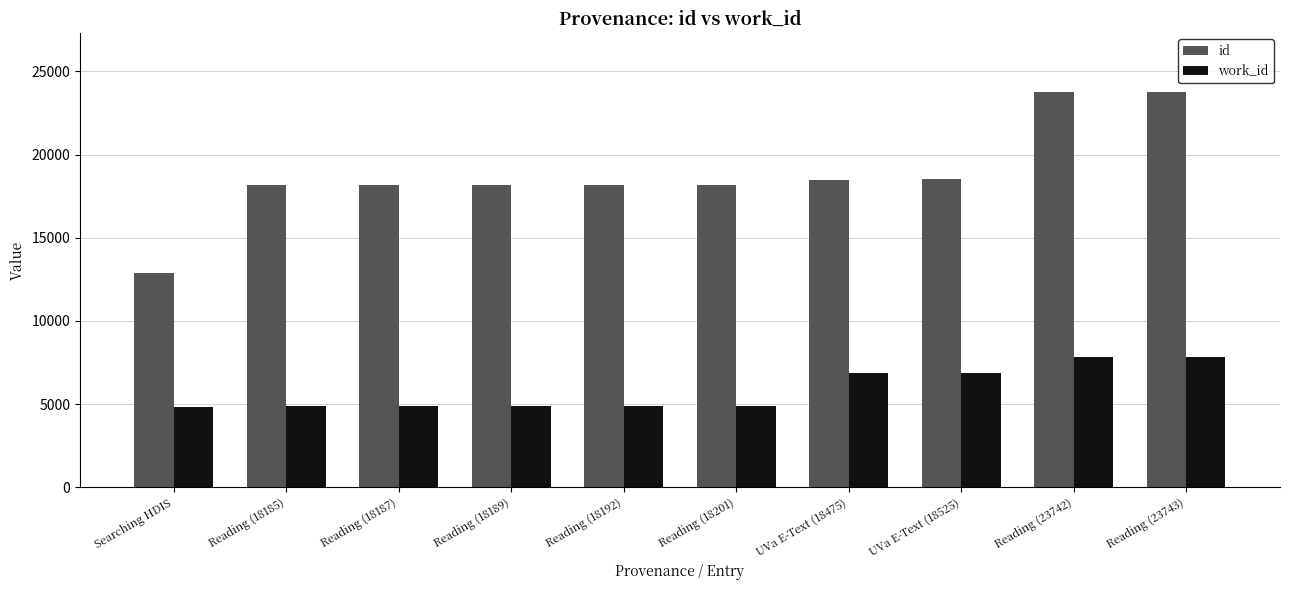

Is it true that id equals 18185 at Reading (18185)?

True